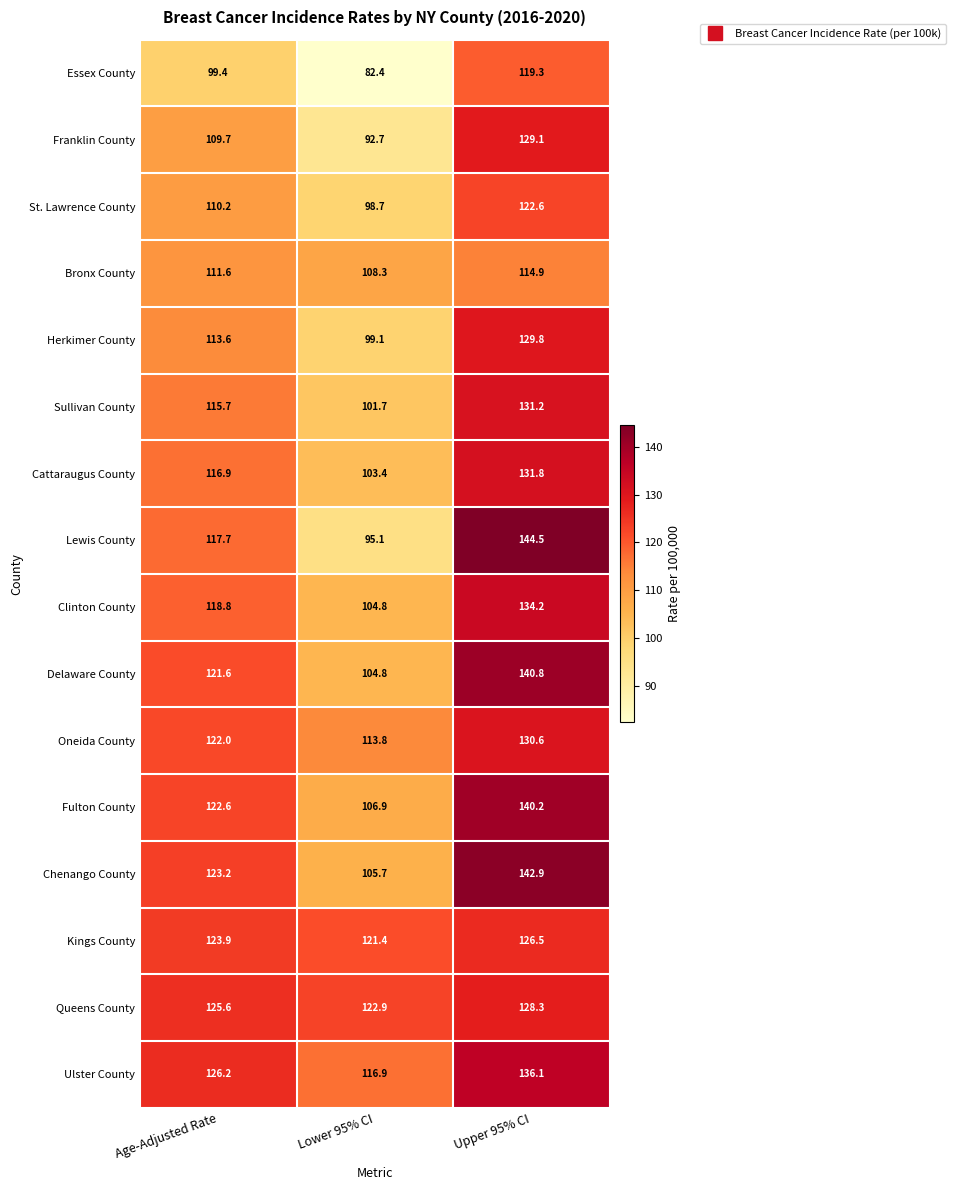

True or false: Sullivan County has a value of 157.2 at Lower 95% CI.

False